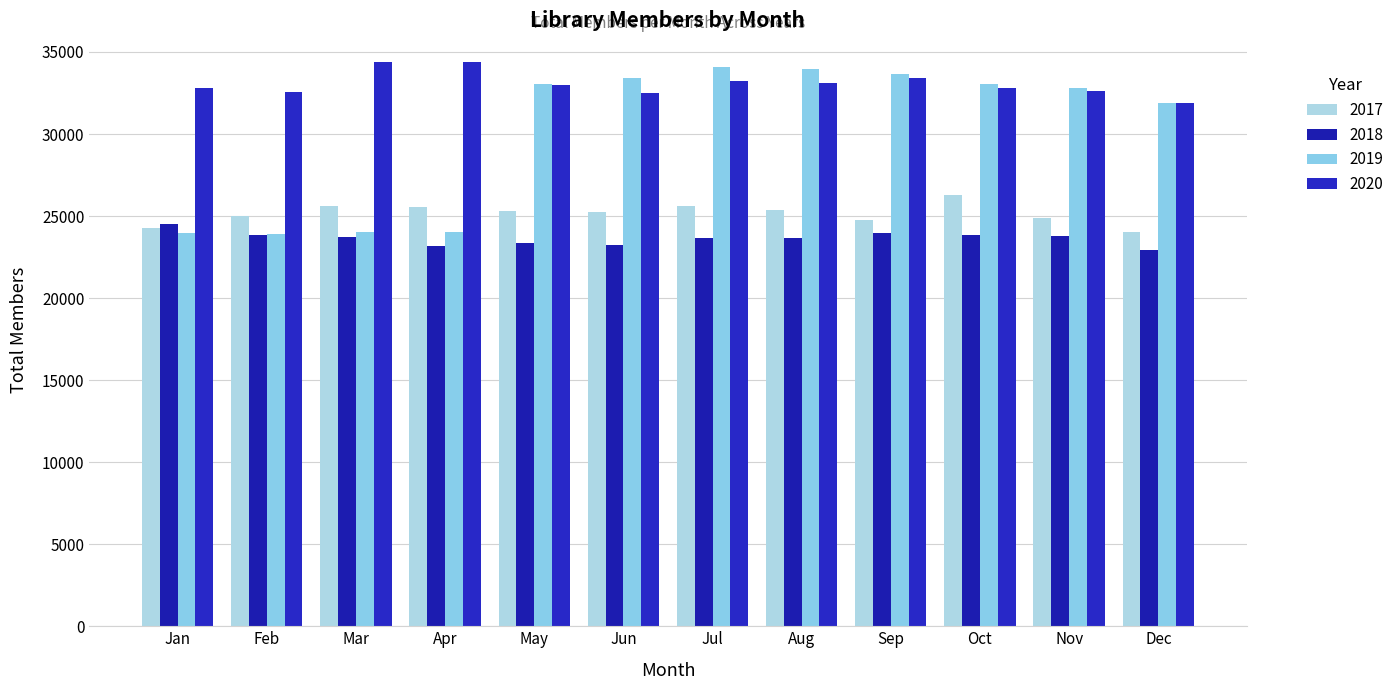

At how many categories does at least one series exceed 28915?

12